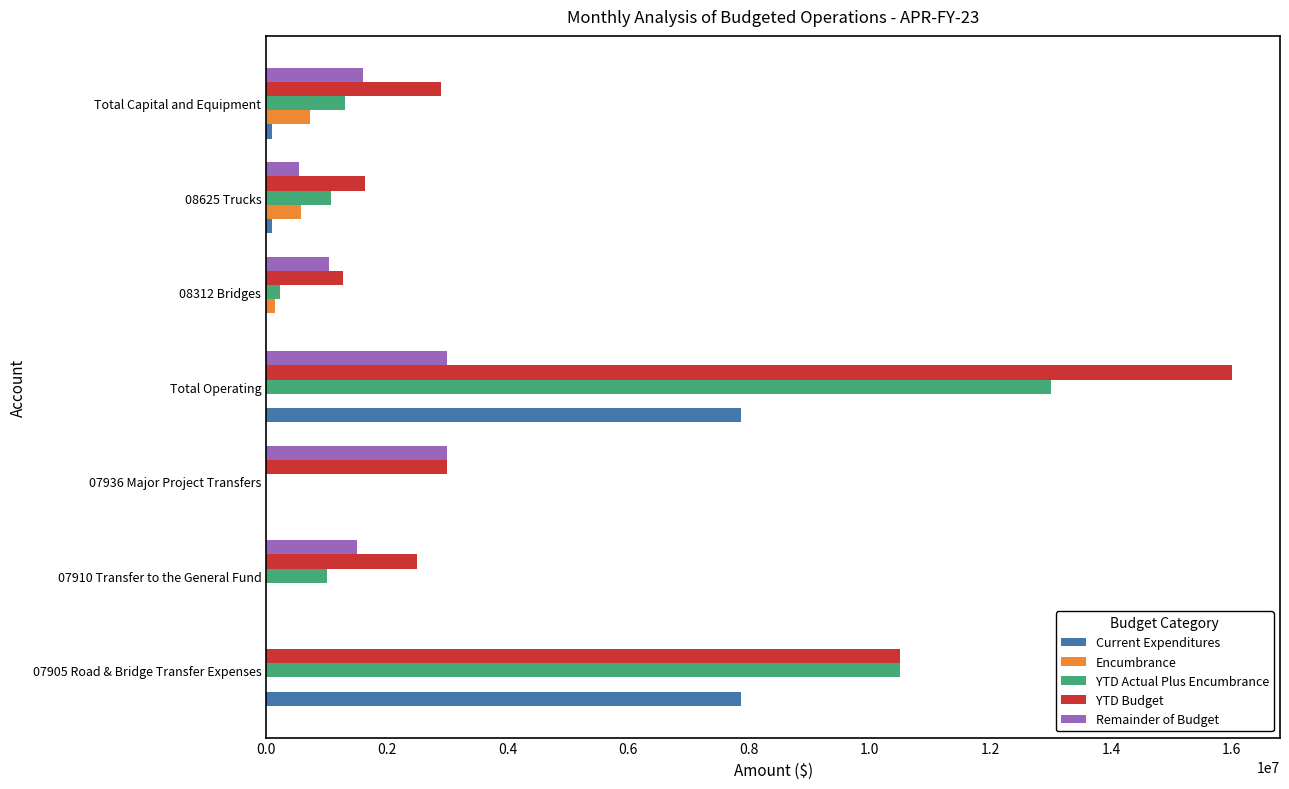

The value of YTD Budget at 08312 Bridges is 531608.7. True or false?

False